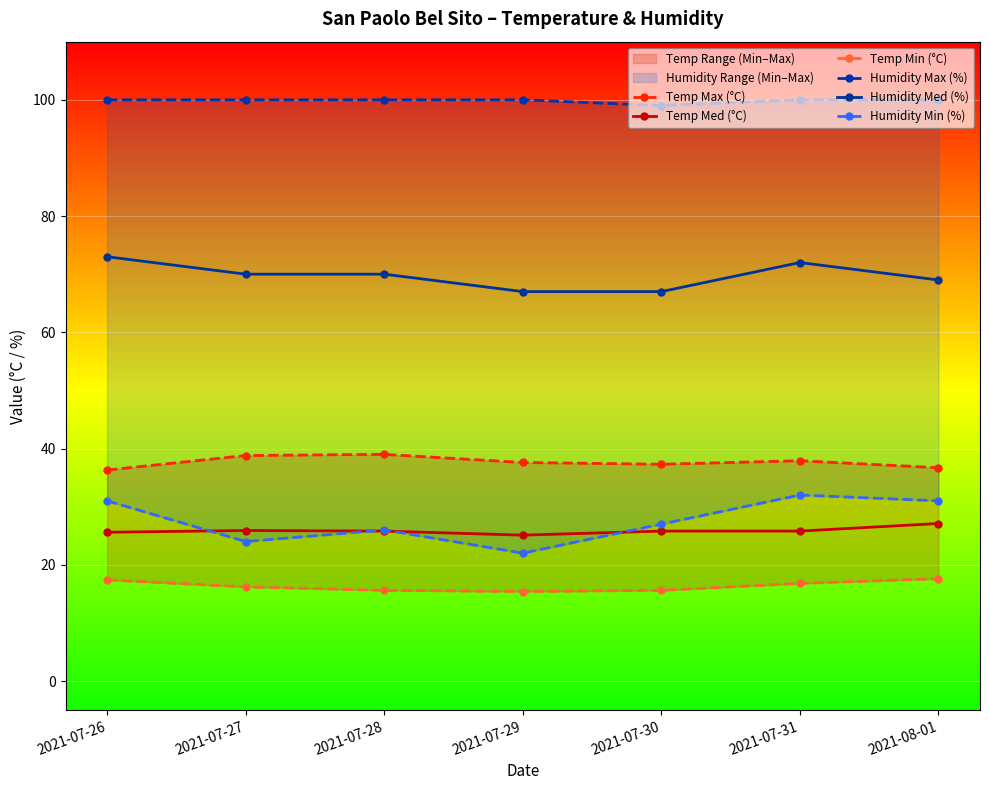

What is the label of the 1st point from the left?

2021-07-26